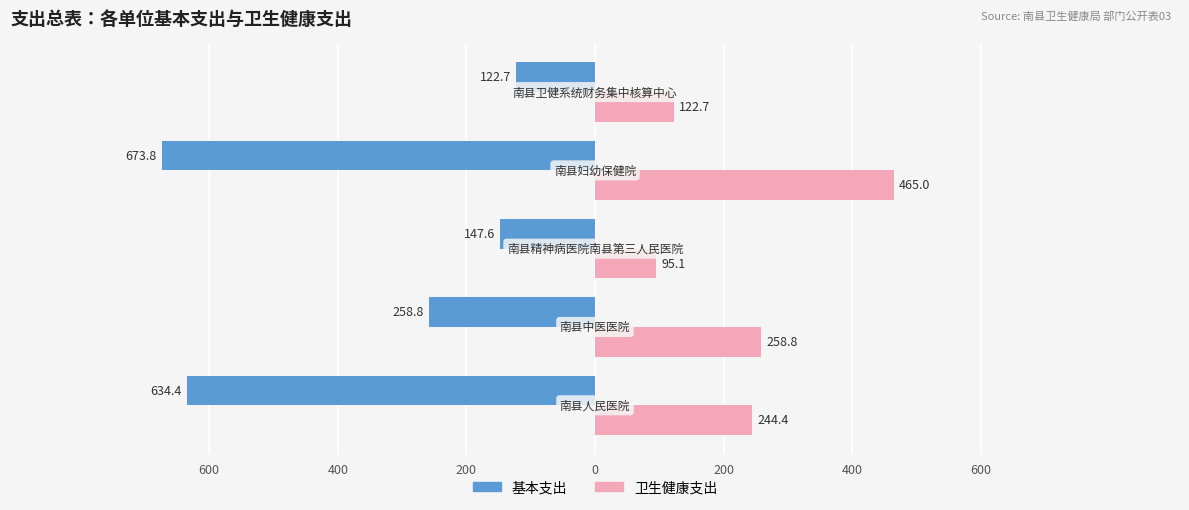

Reading left to right, list all the values displayed in this chart.

基本支出: -634.4	-258.8	-147.6	-673.8	-122.7
卫生健康支出: 244.4	258.8	95.1	465.0	122.7